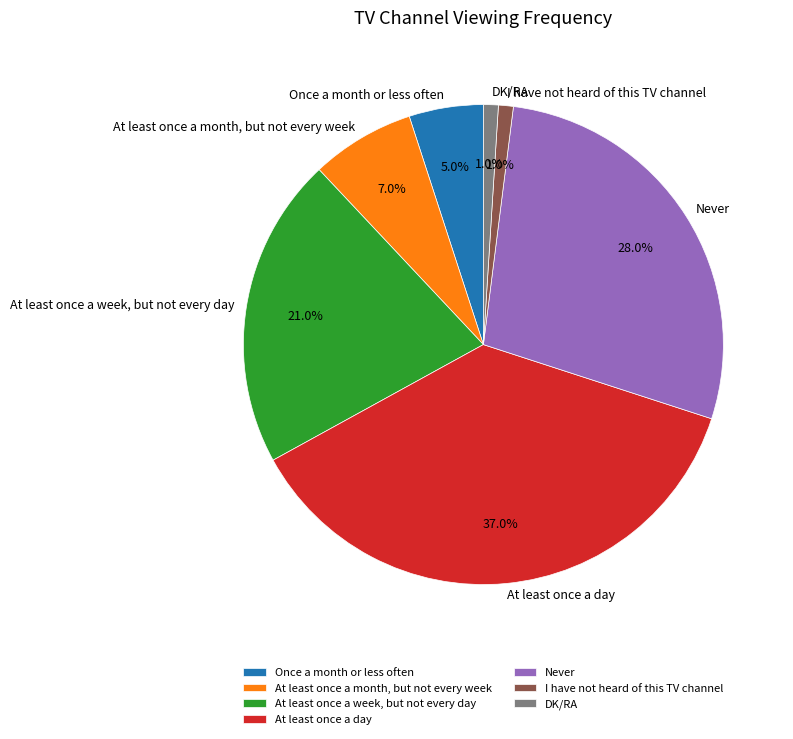

How many slices are in this pie chart?

7